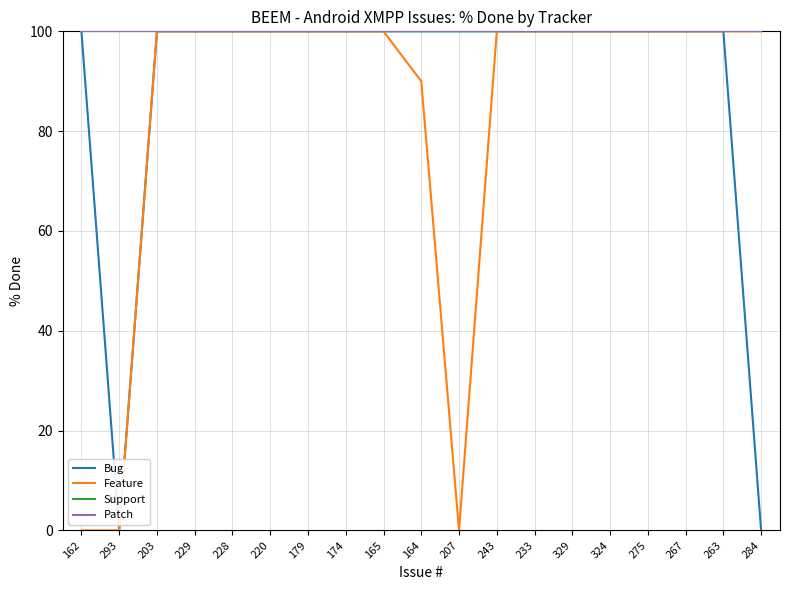

Does the chart have visible grid lines?

Yes